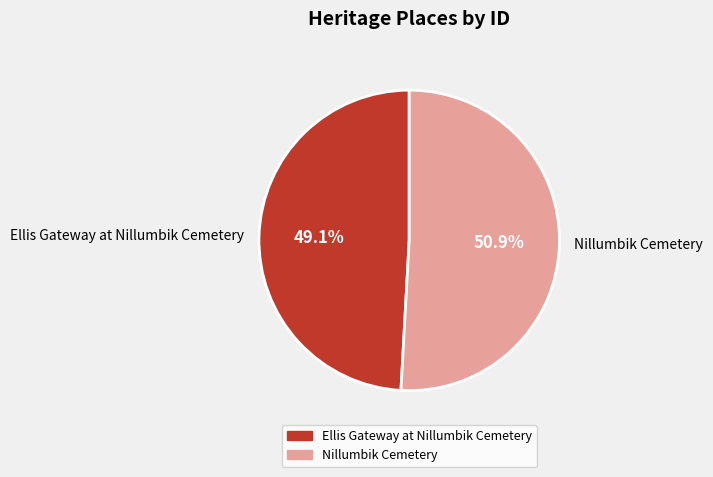

Approximately how many times larger is the value at Nillumbik Cemetery compared to Ellis Gateway at Nillumbik Cemetery?

1.0